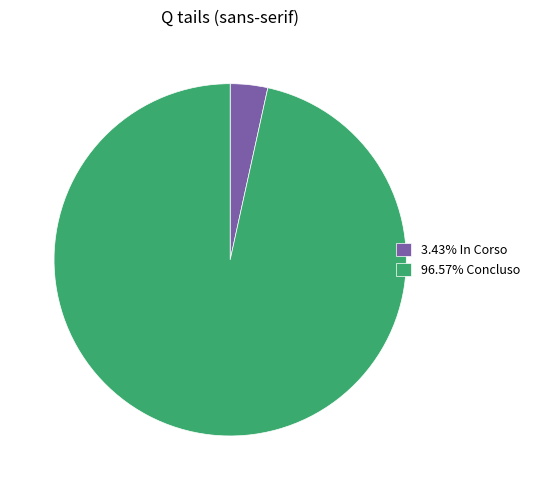

Is there a majority slice in this chart?

Yes